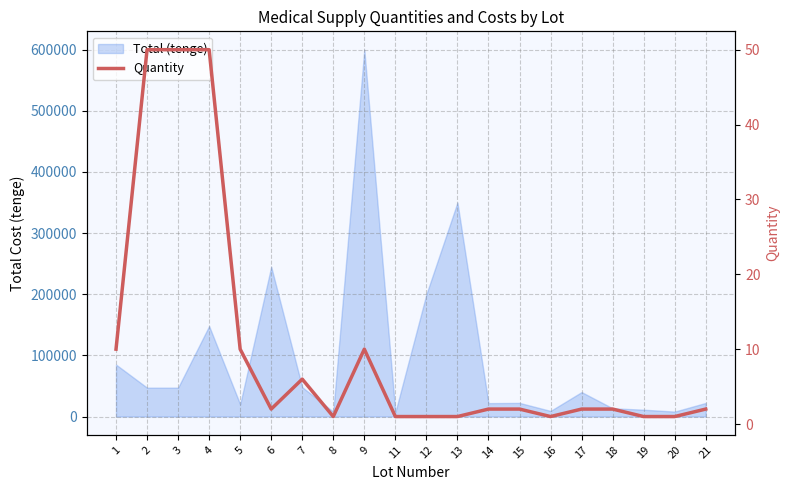

What is the smallest value displayed?

1